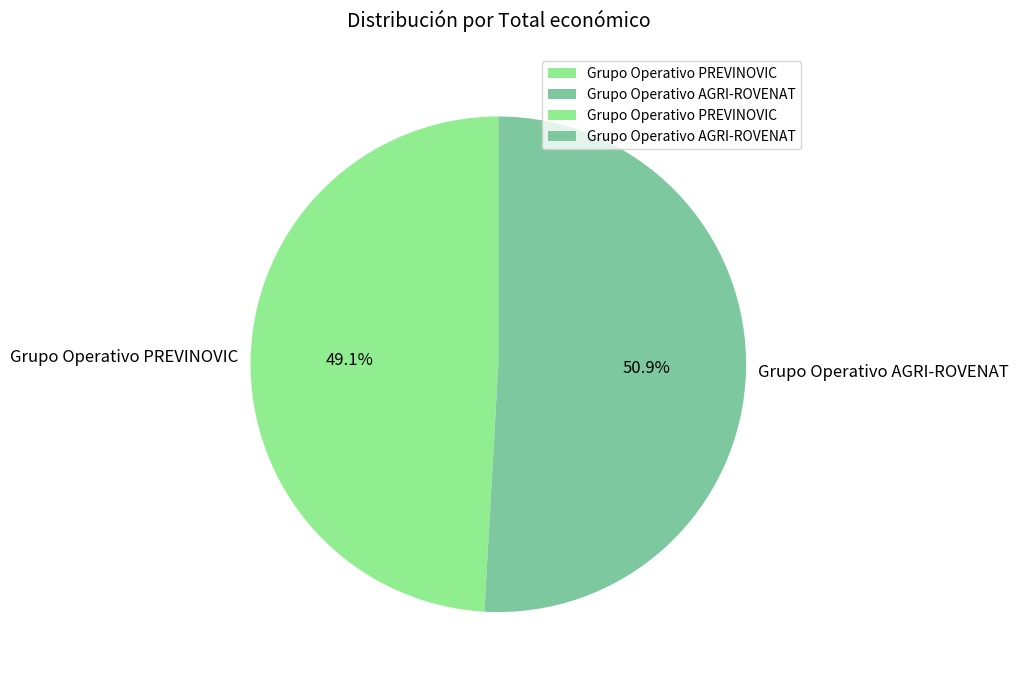

To the nearest percent, what portion does Grupo Operativo PREVINOVIC represent?

49%